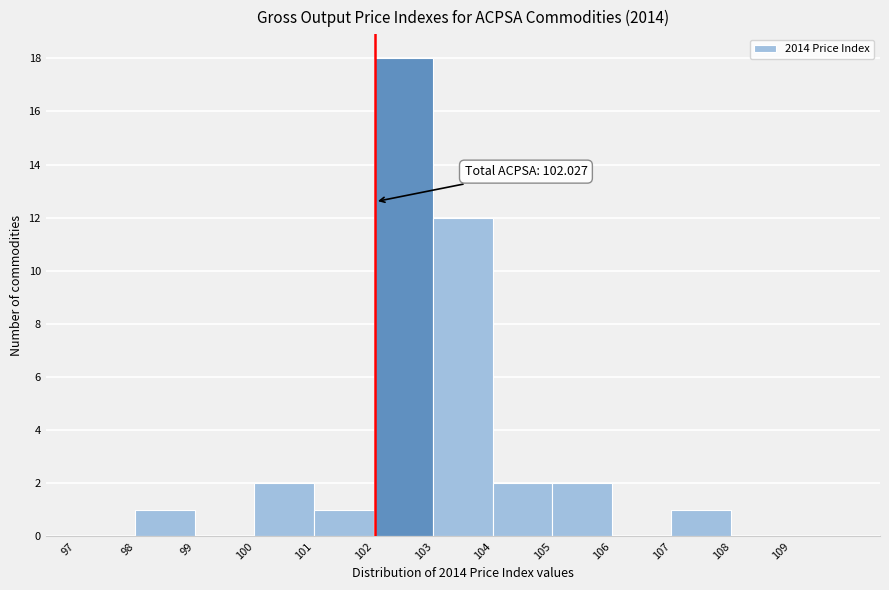

Which range on the x-axis has the tallest bar?

102 to 103